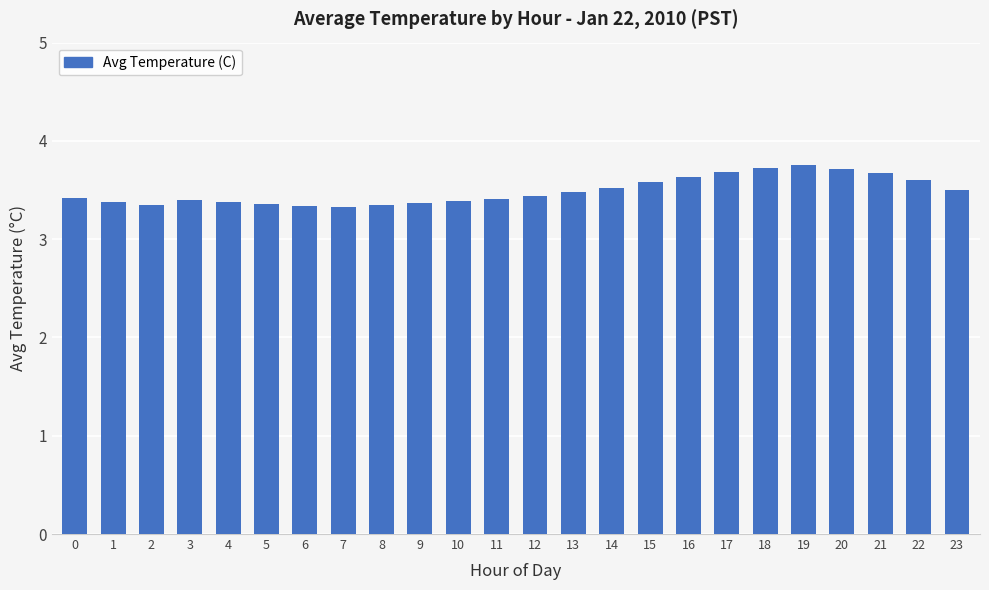

What is the sum of all values?

83.8